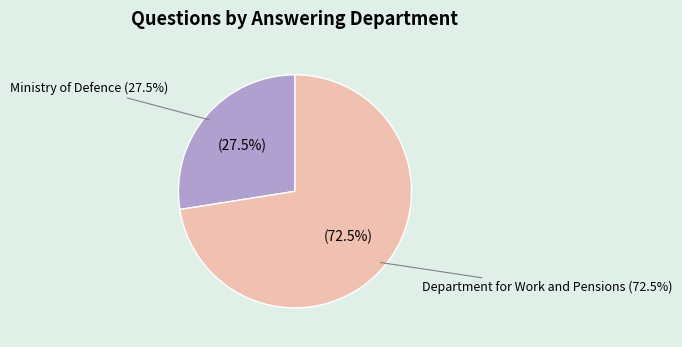

How many segments does this pie chart have?

2